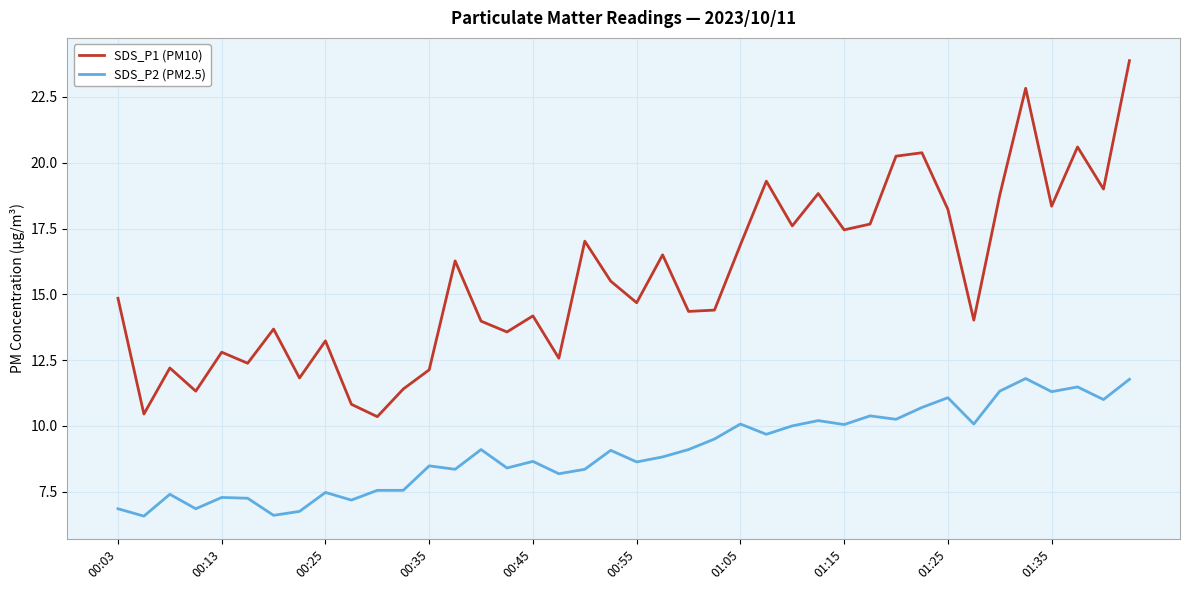

What is the difference between the maximum and minimum values in the SDS_P2 (PM2.5) series?

5.2